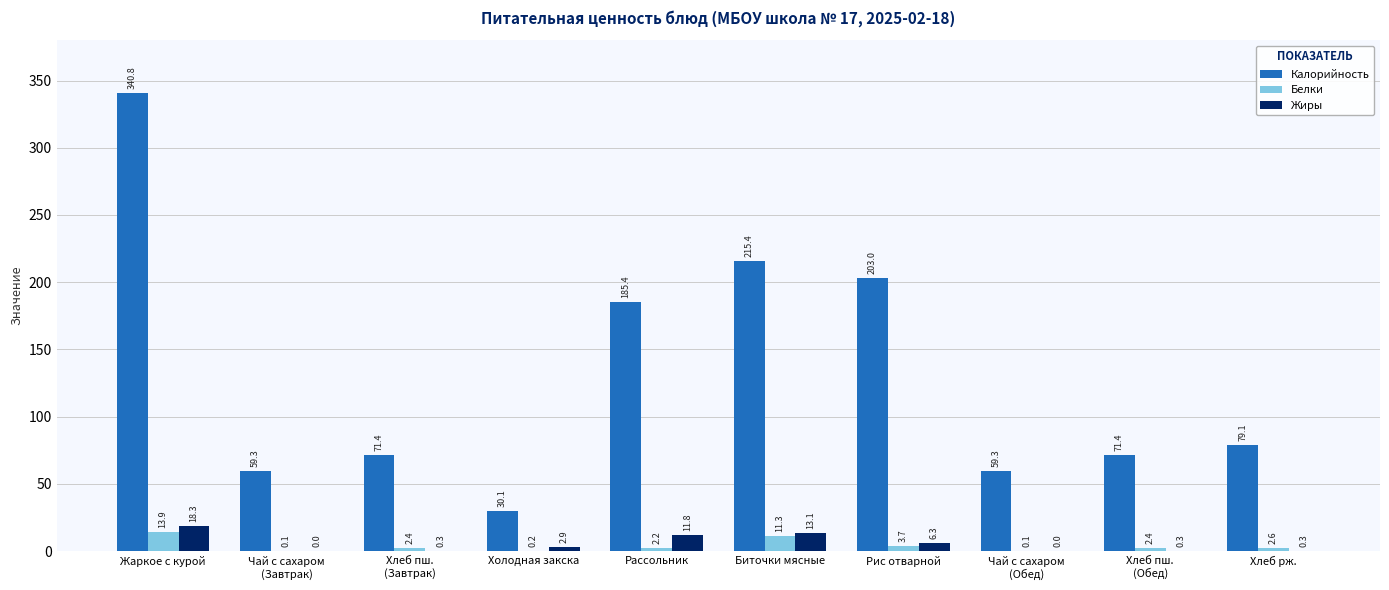

True or false: Калорийность has a value of 203.0 at Рис отварной.

True